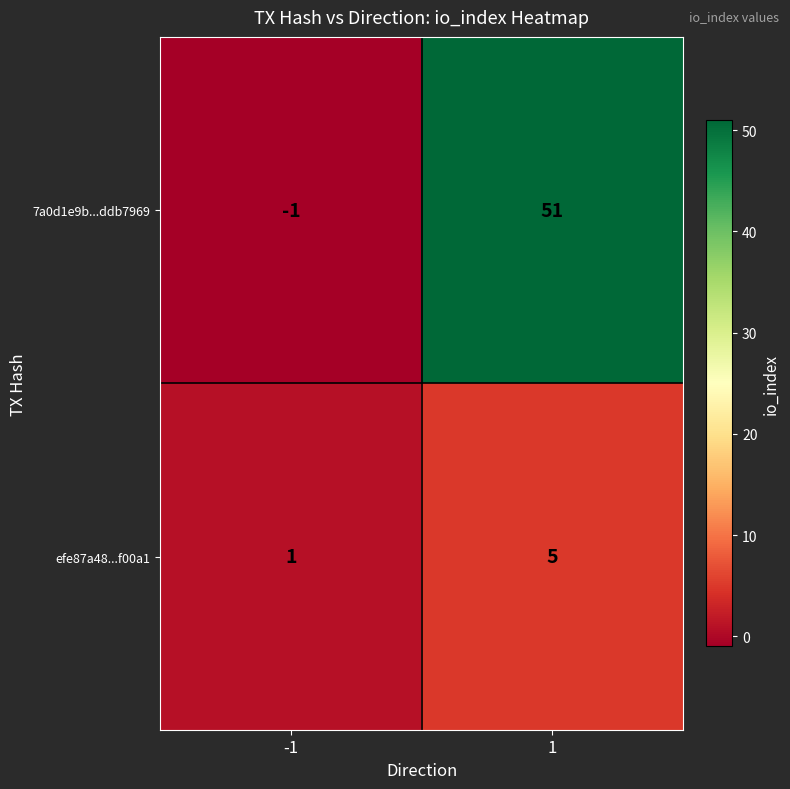

At how many categories does at least one series exceed 15?

1